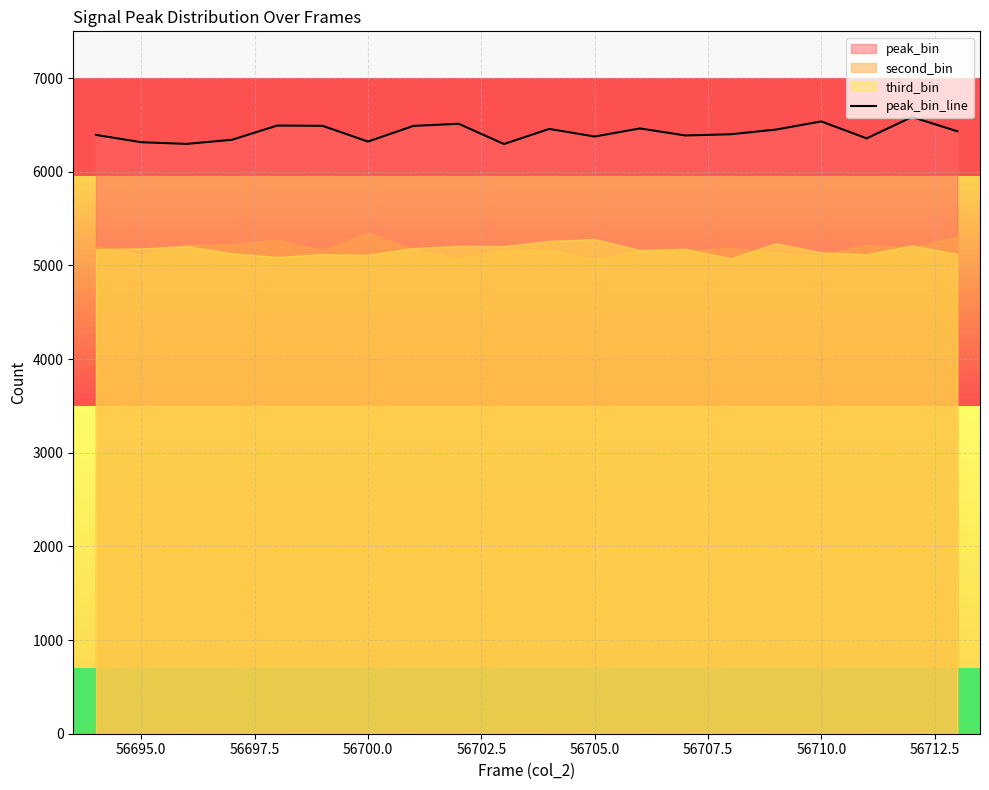

What is the highest value of the peak_bin_line series?

6585